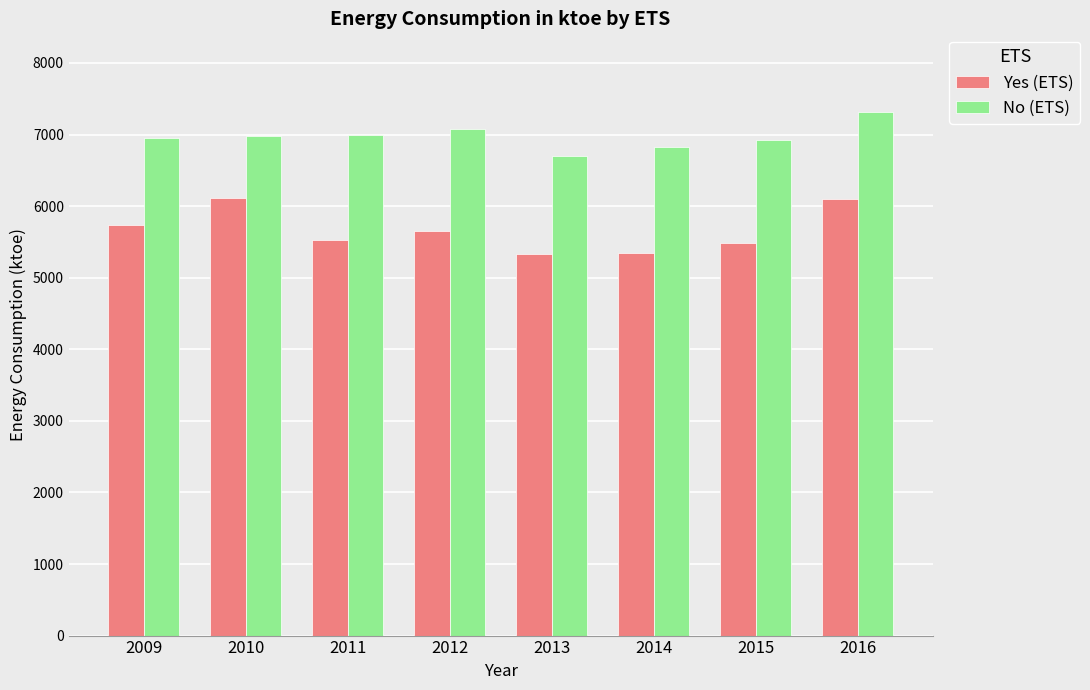

What is the value of the Yes (ETS) bar at the 3rd from the left?

5533